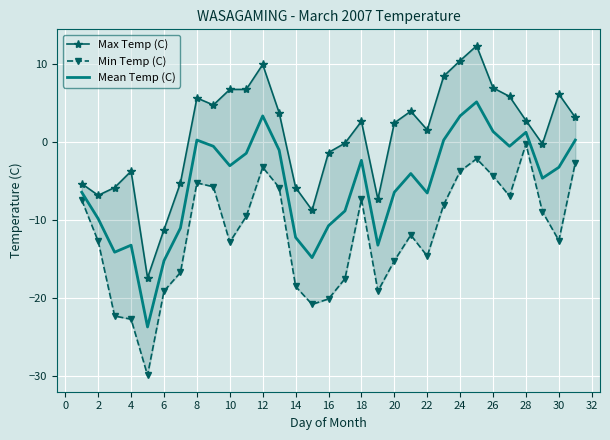

True or false: Mean Temp (C) and Min Temp (C) cross at least once.

False